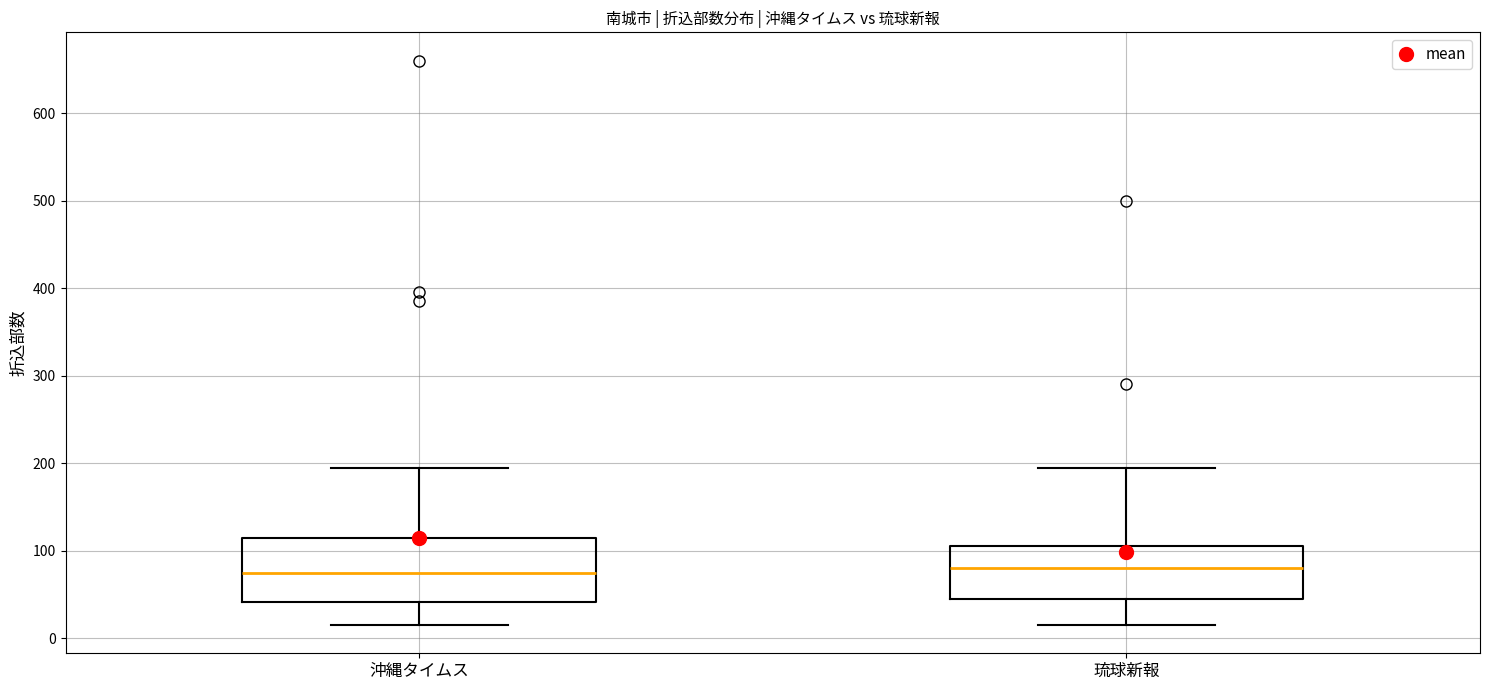

Comparing the boxes themselves (not the whiskers), which one is the tallest?

沖縄タイムス